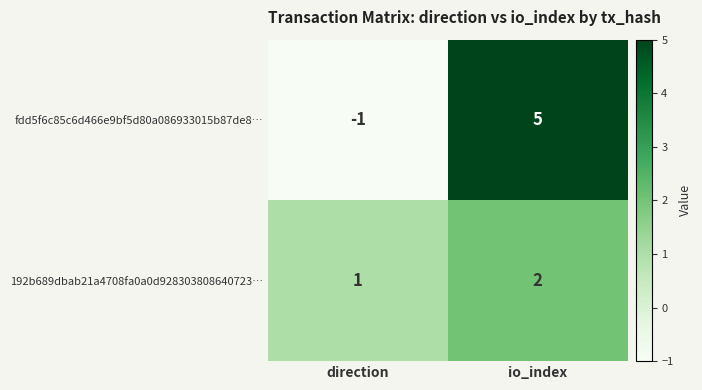

Is the value of fdd5f6c85c6d466e9bf5d80a086933015b87de8… at direction greater than the value of 192b689dbab21a4708fa0a0d928303808640723… at direction?

No